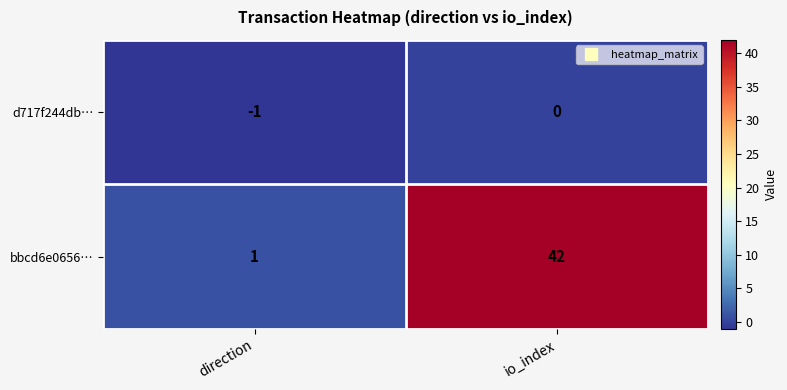

Where is d717f244db… nearest to the value 0?

io_index